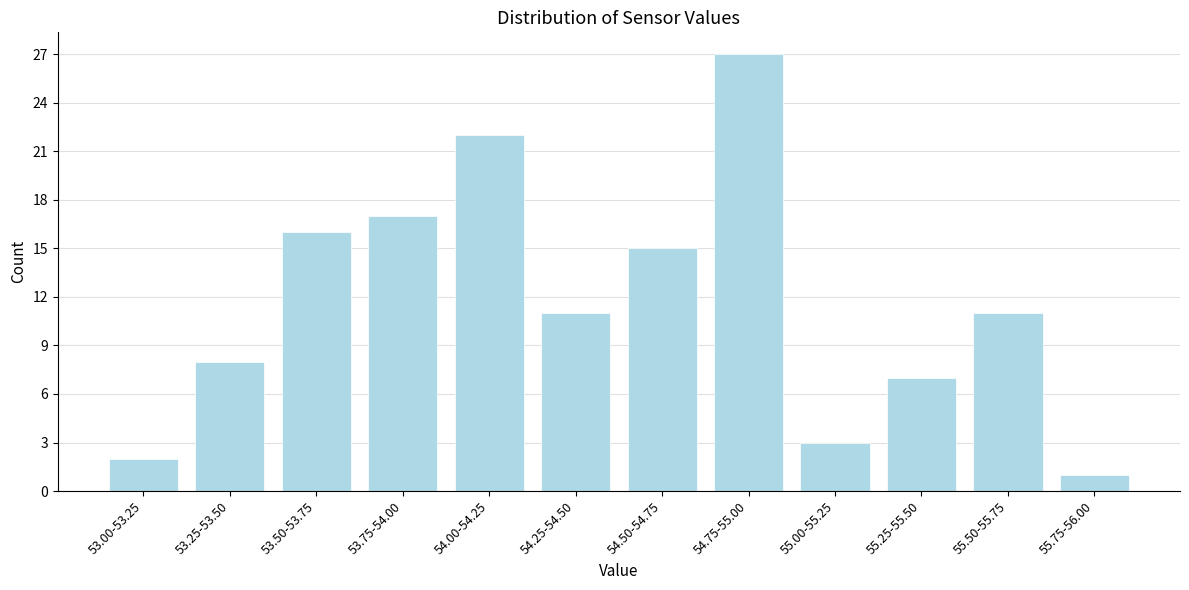

Reading right to left, transcribe all the data shown in this chart.

55.75-56.00=1	55.50-55.75=11	55.25-55.50=7	55.00-55.25=3	54.75-55.00=27	54.50-54.75=15	54.25-54.50=11	54.00-54.25=22	53.75-54.00=17	53.50-53.75=16	53.25-53.50=8	53.00-53.25=2